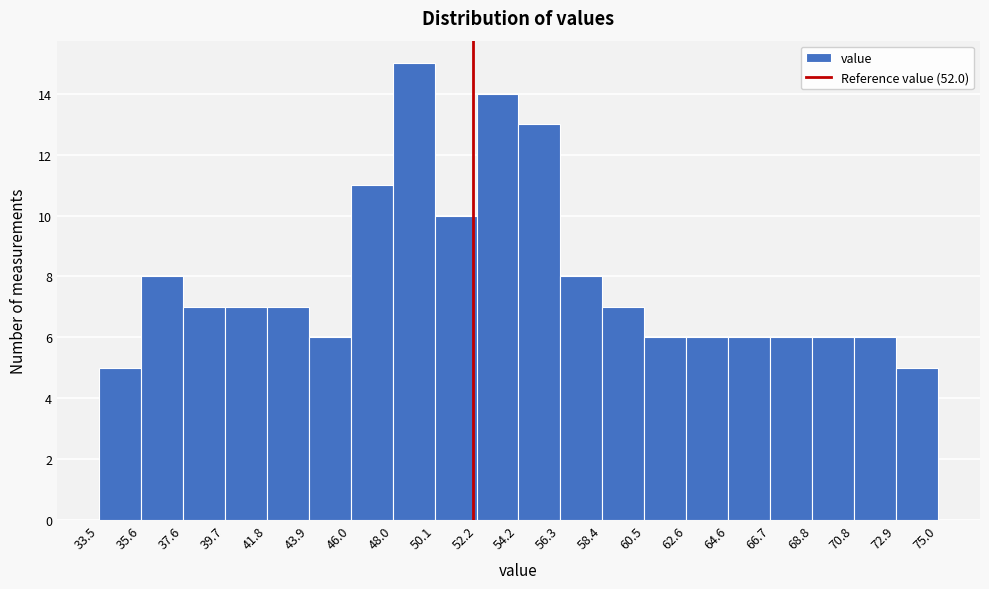

Over which range of the x-axis is the bar tallest?

48.0 to 50.1